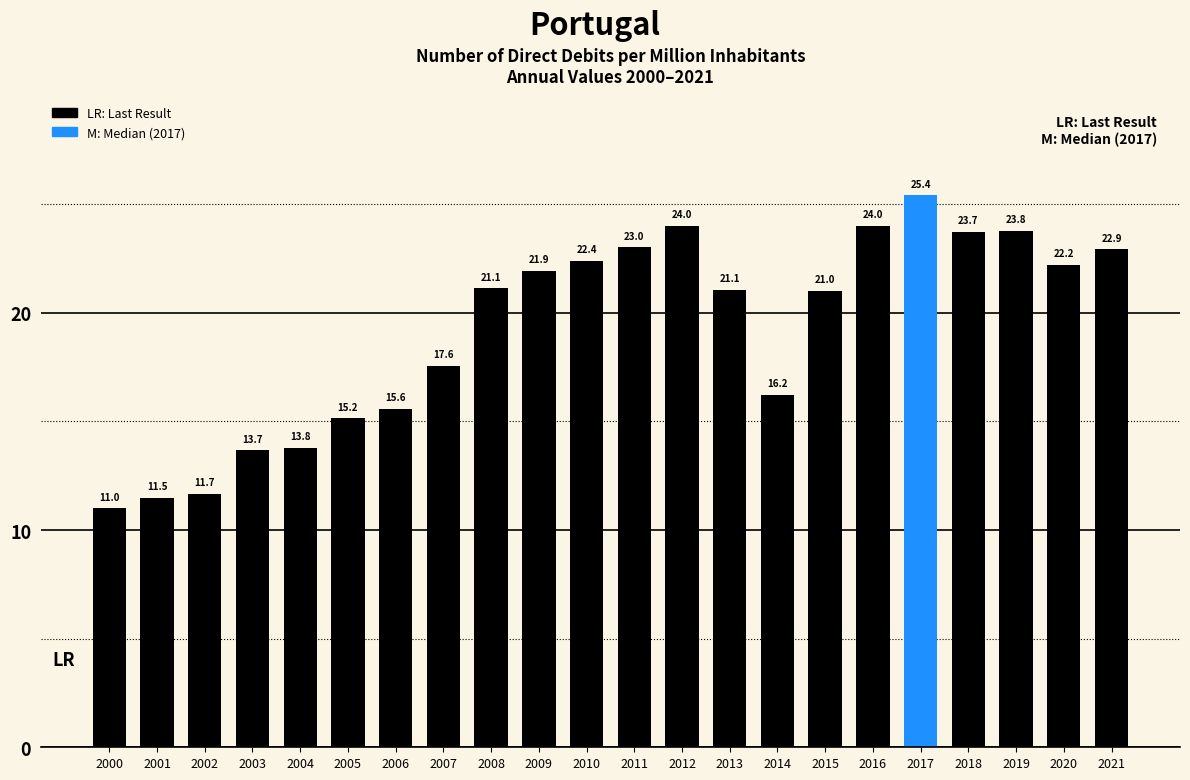

At which category does the chart reach its minimum across all series?

2000